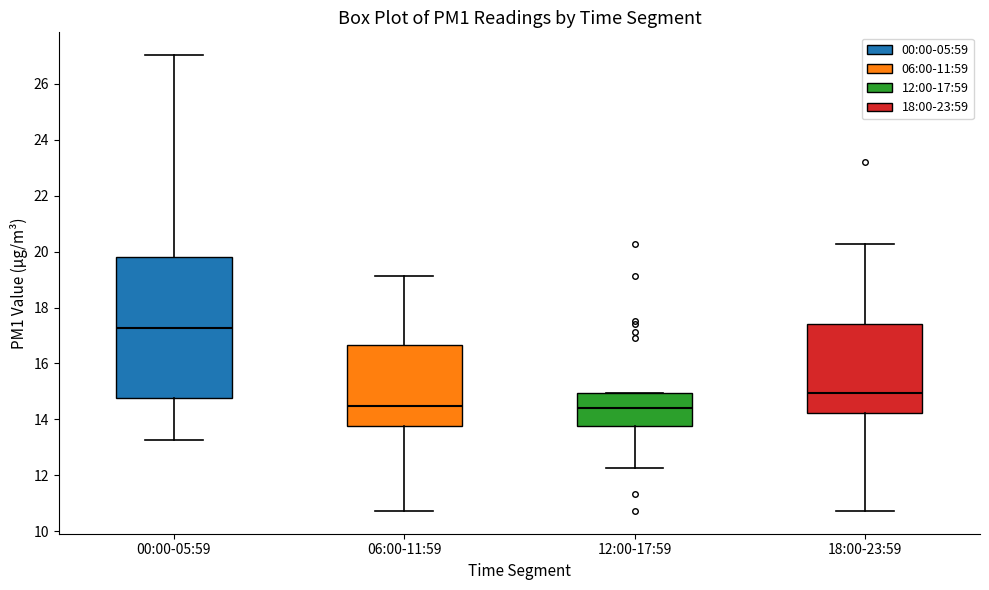

Reading left to right, transcribe this box plot: for each box, give where its median line is, the range the box spans, and where its two whiskers end, as read against the y-axis. The values are not printed on the chart, so give them approximately, as read against the axis.

00:00-05:59: median 17.2, box 14.8 to 19.8, whiskers 13.2 to 27.0
06:00-11:59: median 14.4, box 13.8 to 16.6, whiskers 10.8 to 19.2
12:00-17:59: median 14.4, box 13.8 to 15.0, whiskers 12.2 to 15.0
18:00-23:59: median 15.0, box 14.2 to 17.4, whiskers 10.8 to 20.2